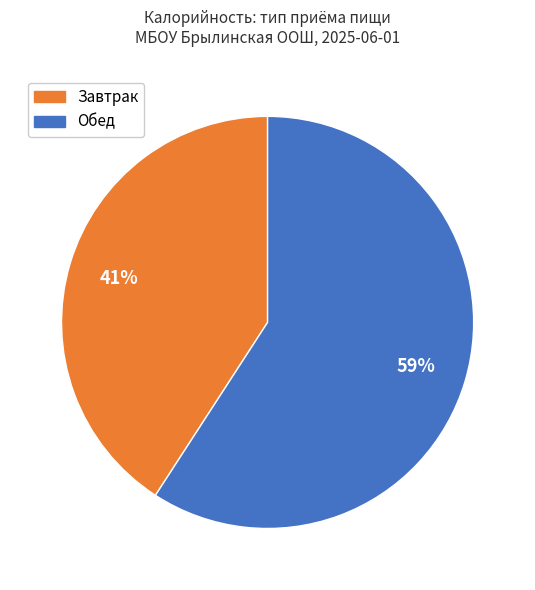

Does any single category account for the majority?

Yes